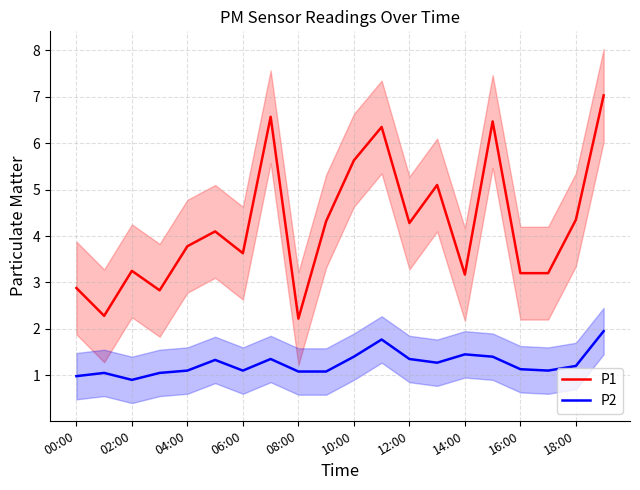

What is the approximate value of P2 at 13?

1.3